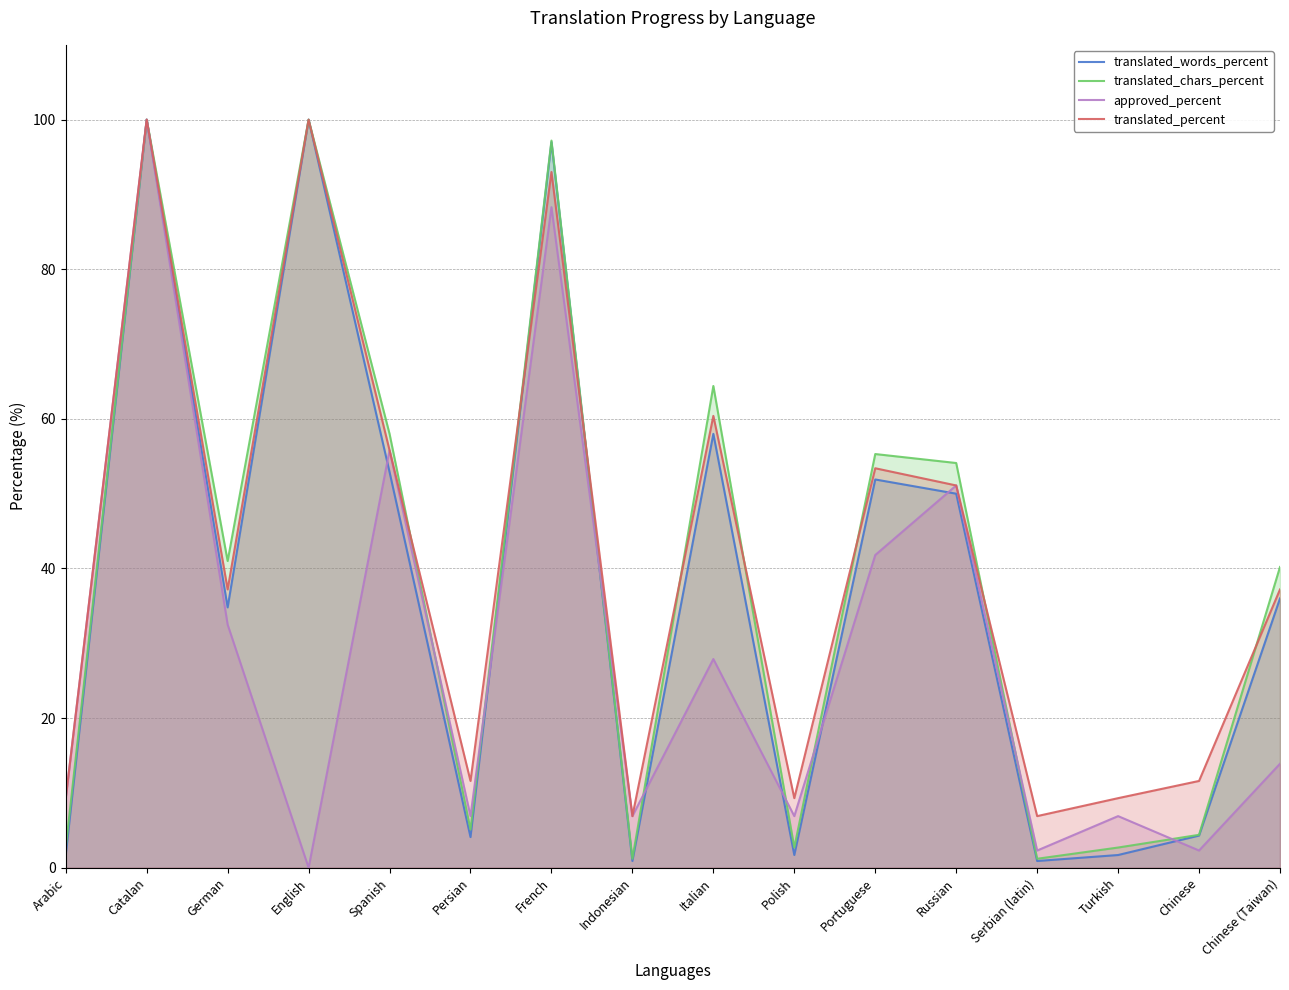

Reading left to right, extract all data points from this chart.

translated_words_percent: 1.7	100.0	34.8	100.0	52.9	4.1	97.0	0.9	58.0	1.7	51.9	50.0	0.9	1.7	4.3	36.0
translated_chars_percent: 2.7	100.0	41.0	100.0	58.0	5.1	97.2	1.2	64.4	2.7	55.3	54.1	1.2	2.7	4.4	40.2
approved_percent: 9.3	100.0	32.5	0.0	55.8	6.9	88.3	6.9	27.9	6.9	41.8	51.1	2.3	6.9	2.3	13.9
translated_percent: 9.3	100.0	37.2	100.0	55.8	11.6	93.0	6.9	60.4	9.3	53.4	51.1	6.9	9.3	11.6	37.2